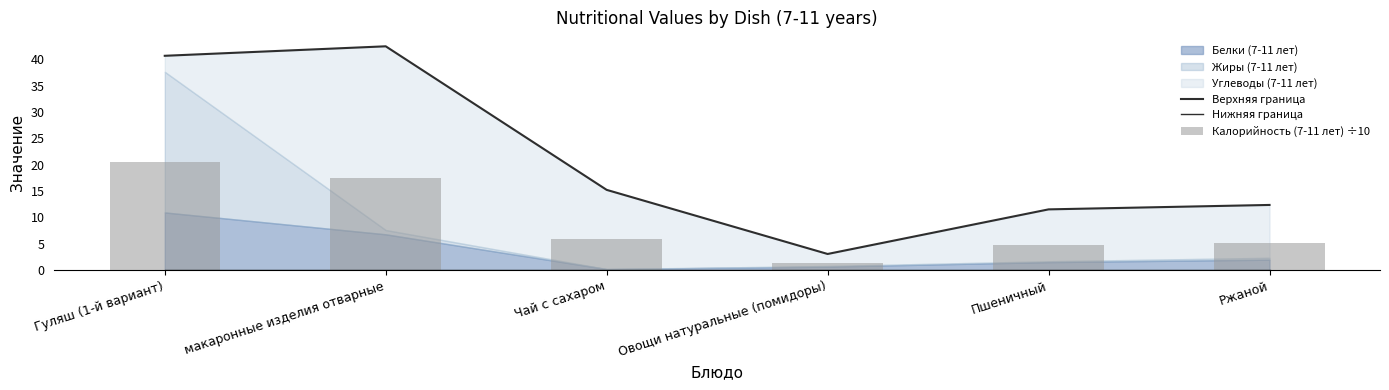

Is the value of Верхняя граница at Овощи натуральные (помидоры) greater than the value of Нижняя граница at Пшеничный?

Yes